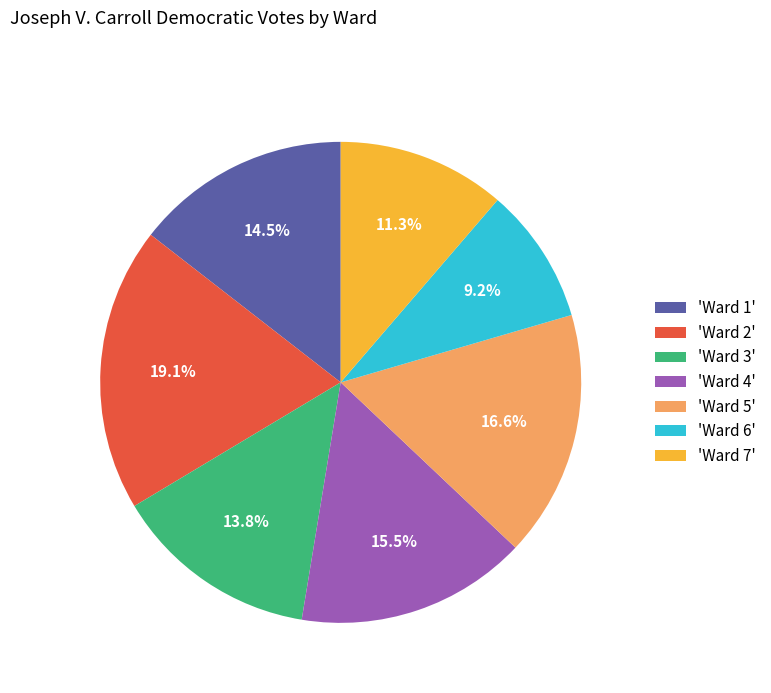

What is the ratio of the value at 'Ward 6' to the value at 'Ward 5'?

0.6